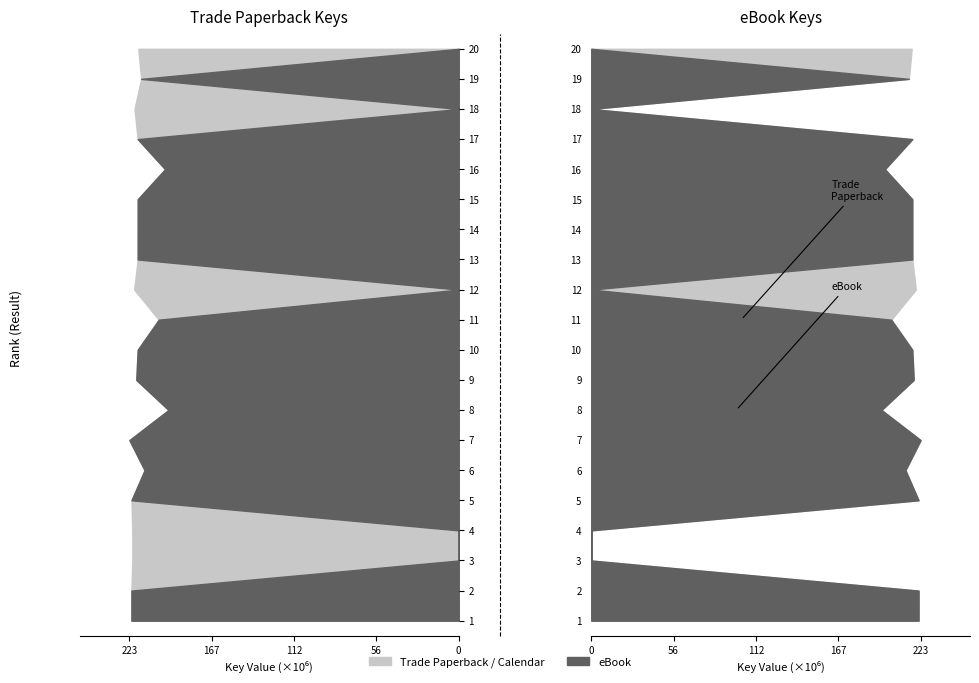

Reading left to right, what are all the values shown in this chart?

Trade Paperback: 221810004	221804539	0	0	221802054	212912584	223184693	196684915	218524284	217563954	203292572	219951459	217564057	217563902	217563853	199007951	217564009	0	215230641	217139544
eBook: 221810004	221804539	0	0	221802054	212912584	223184693	196684915	218524284	217563954	203292572	0	217564057	217563902	217563853	199007951	217564009	0	215230641	0
Calendar: 0	0	221196669	221199126	0	0	0	0	0	0	0	0	0	0	0	0	0	219708865	0	0